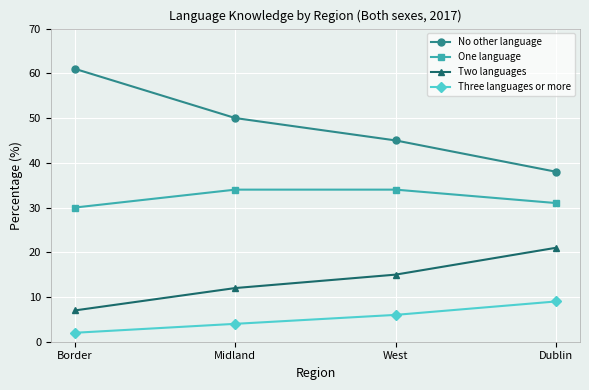

List the labels in order of No other language value, smallest first.

Dublin, West, Midland, Border